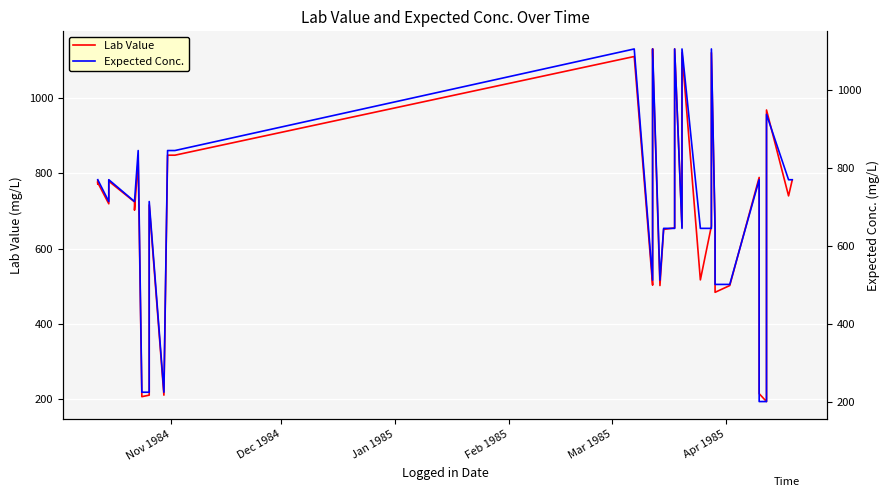

How many interior local valleys does the Lab Value series have?

12